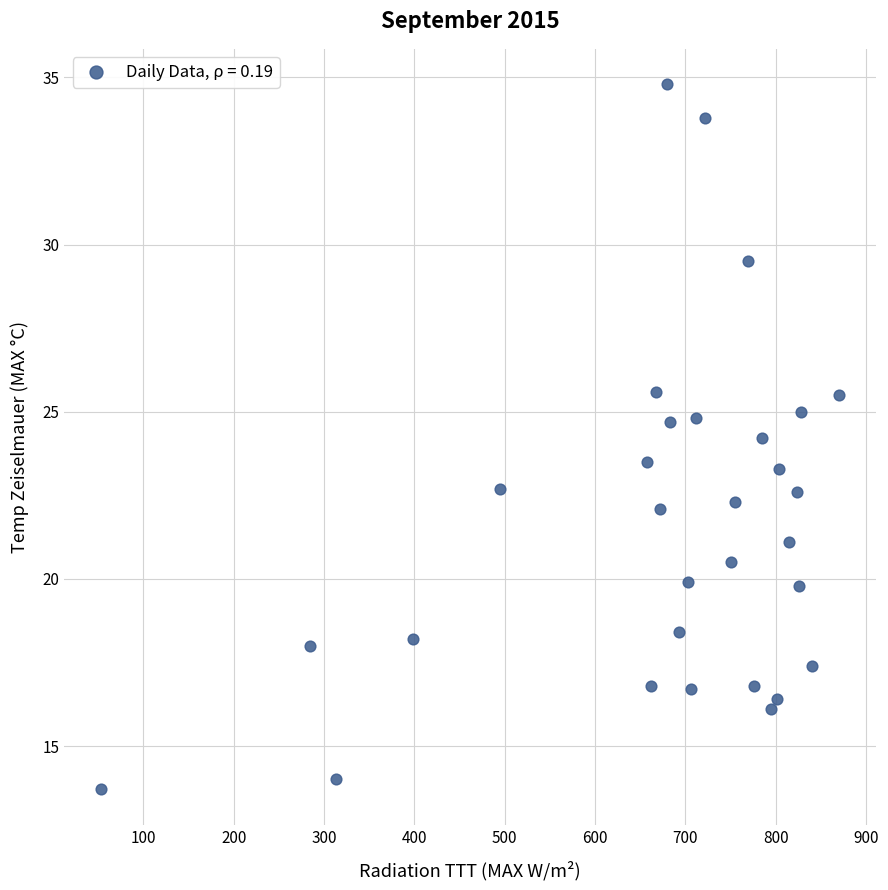

What is the range of Y values (max minus min)?

21.1